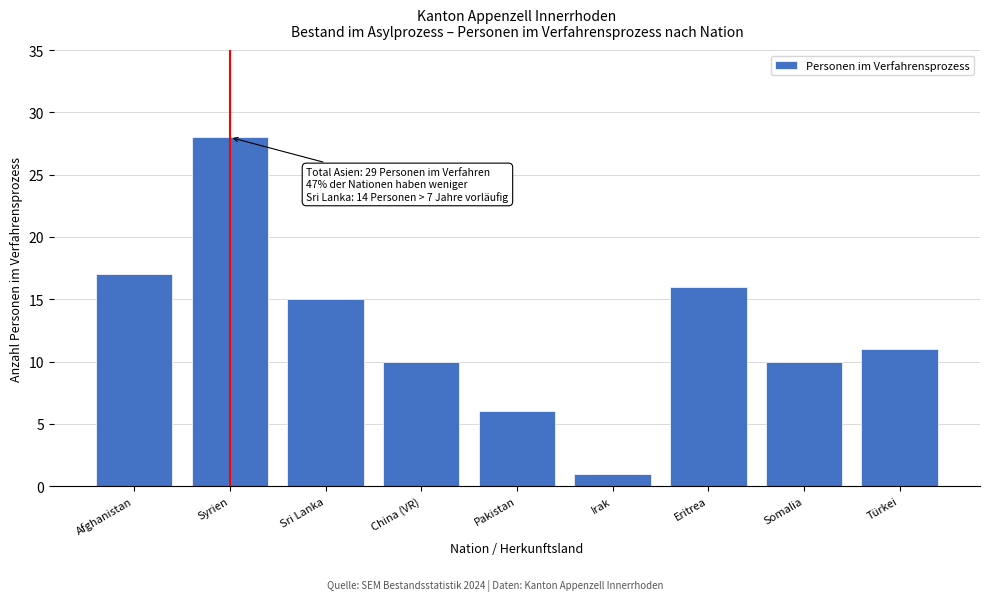

Reading left to right, list all the values displayed in this chart.

Afghanistan=17	Syrien=28	Sri Lanka=15	China (VR)=10	Pakistan=6	Irak=1	Eritrea=16	Somalia=10	Türkei=11